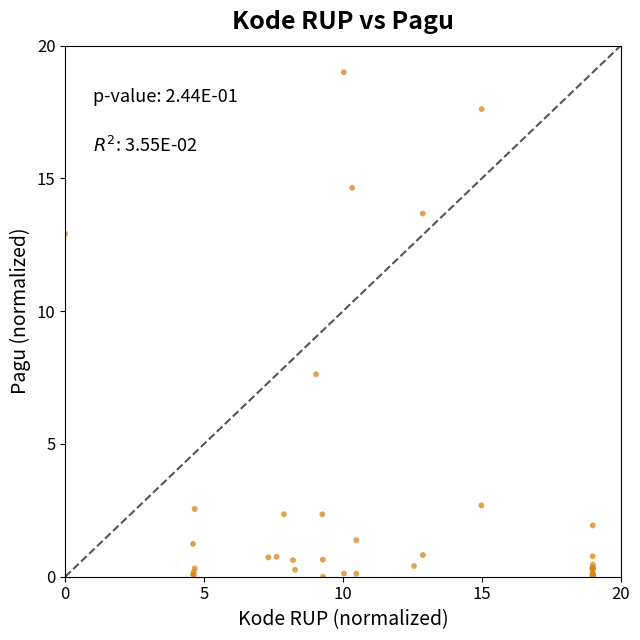

What Y value in the scatter plot is closest to 9?

7.6